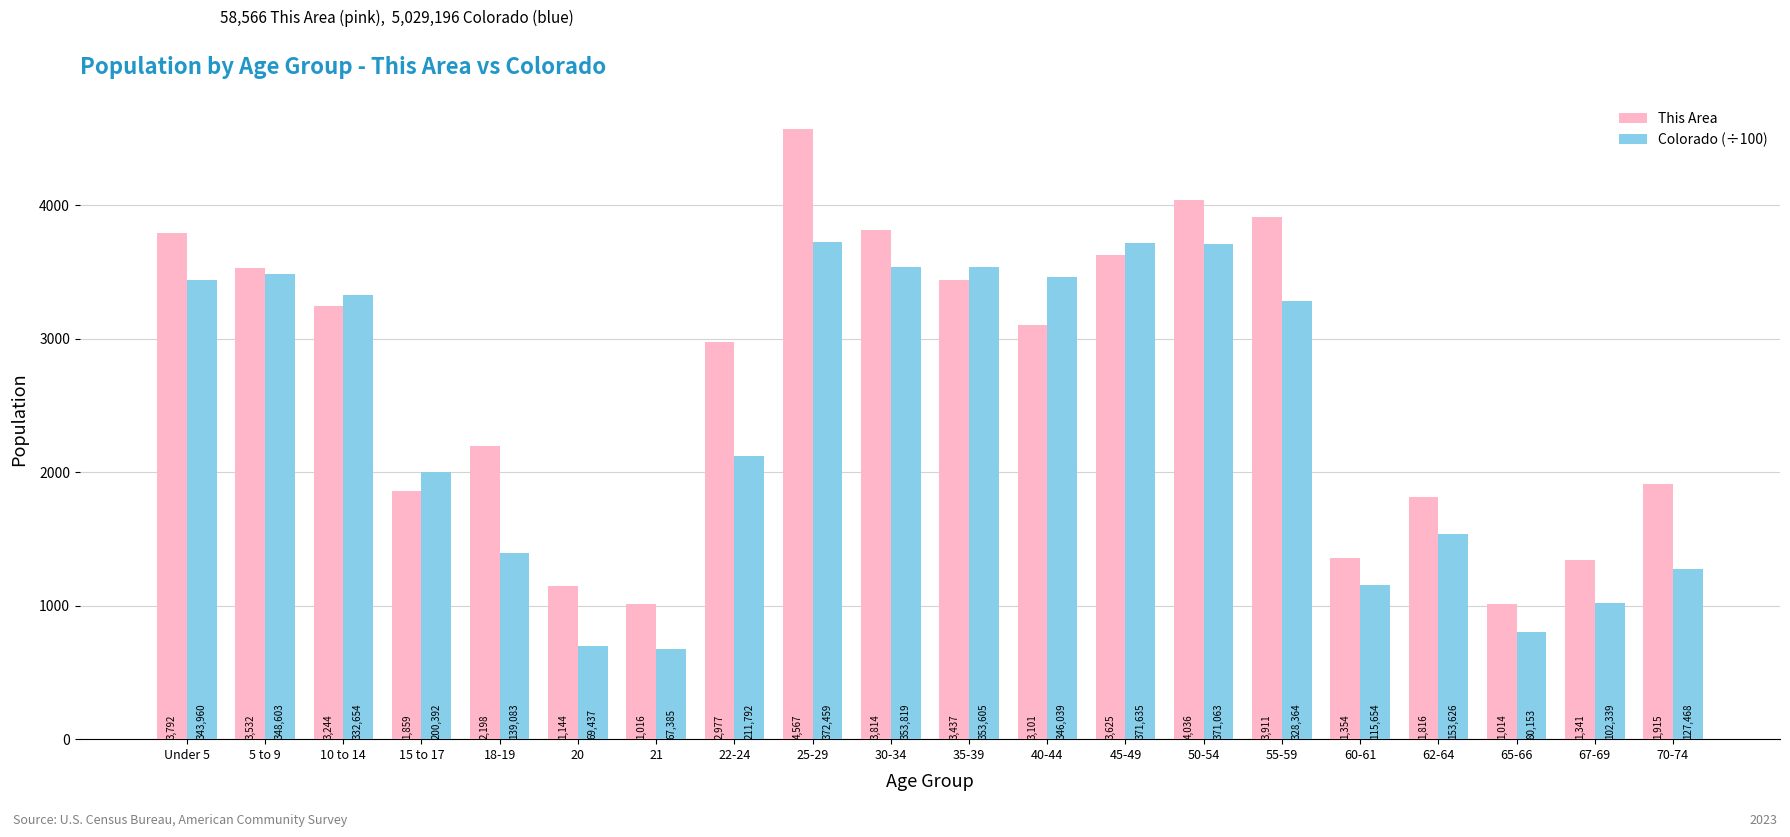

How many values in the Colorado (÷100) series exceed 3283?

10